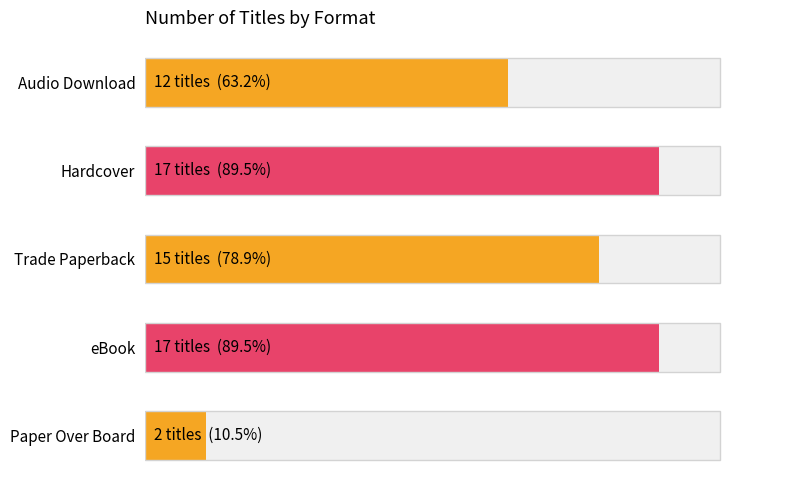

True or false: the data shows 25 at 7.5.

False